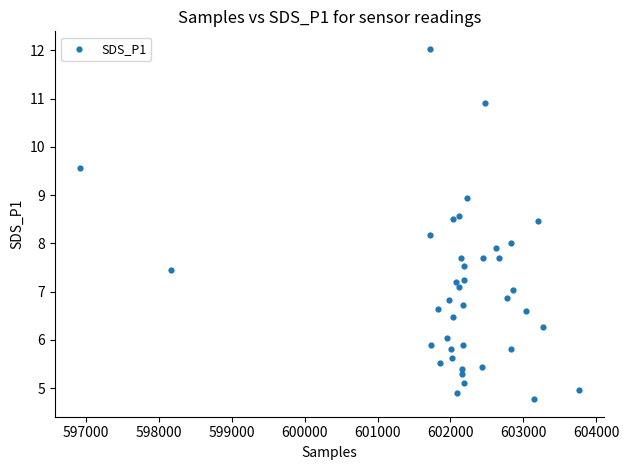

What is the range of Y values (max minus min)?

7.3